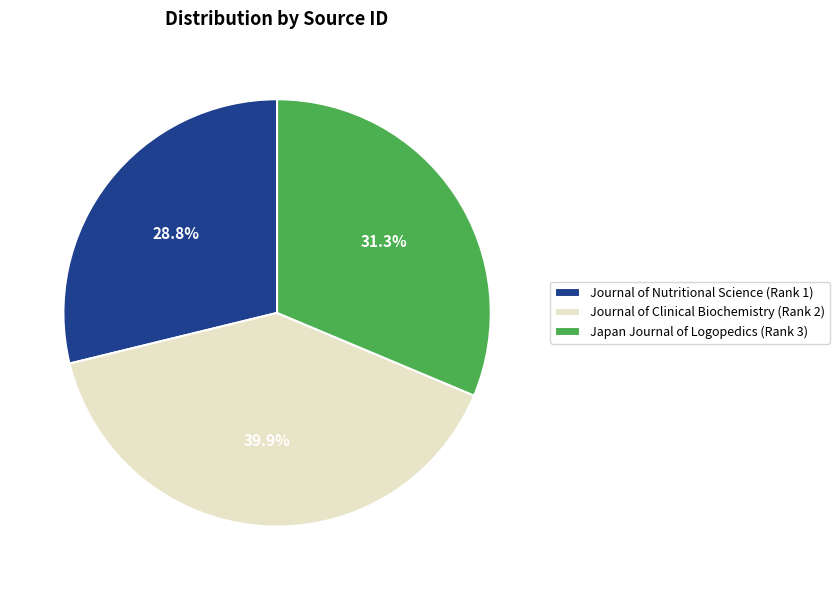

Is the sum of Japan Journal of Logopedics (Rank 3) and Journal of Nutritional Science (Rank 1) greater than half?

Yes